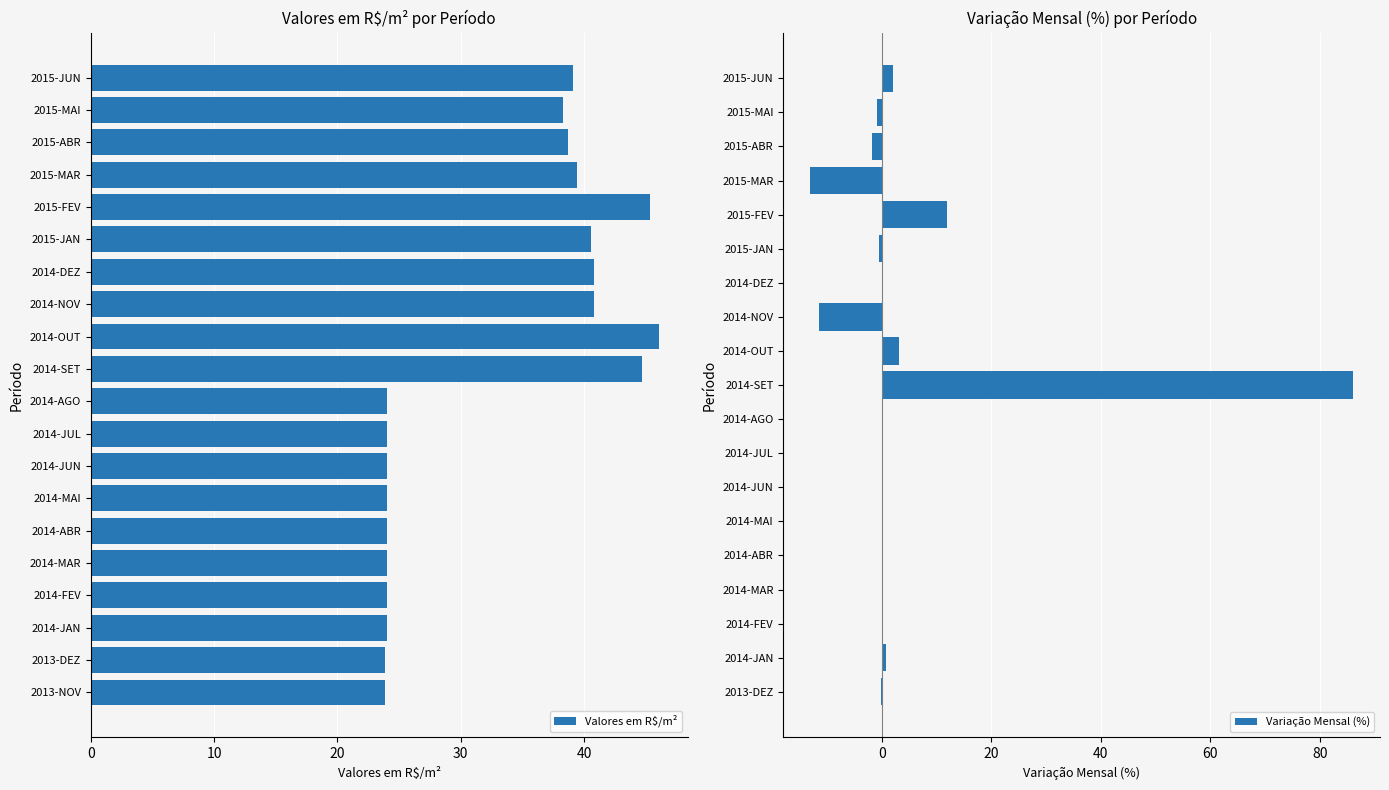

List the labels in order of value, largest first.

2014-OUT, 2015-FEV, 2014-SET, 2014-DEZ, 2014-NOV, 2015-JAN, 2015-MAR, 2015-JUN, 2015-ABR, 2015-MAI, 2014-JAN, 2014-FEV, 2014-MAR, 2014-ABR, 2014-MAI, 2014-JUN, 2014-JUL, 2014-AGO, 2013-NOV, 2013-DEZ